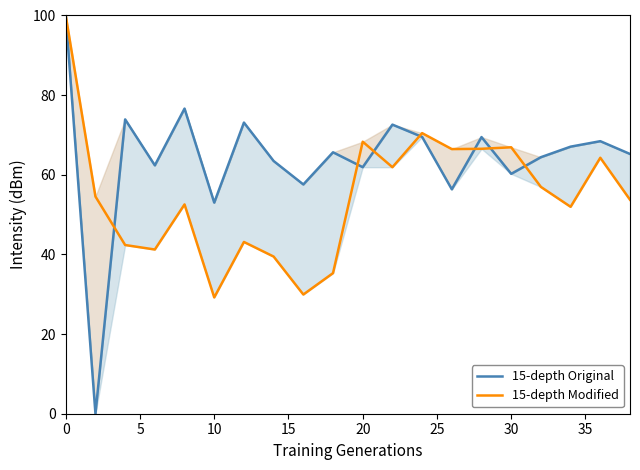

Is this an area chart (filled region under the line)?

No